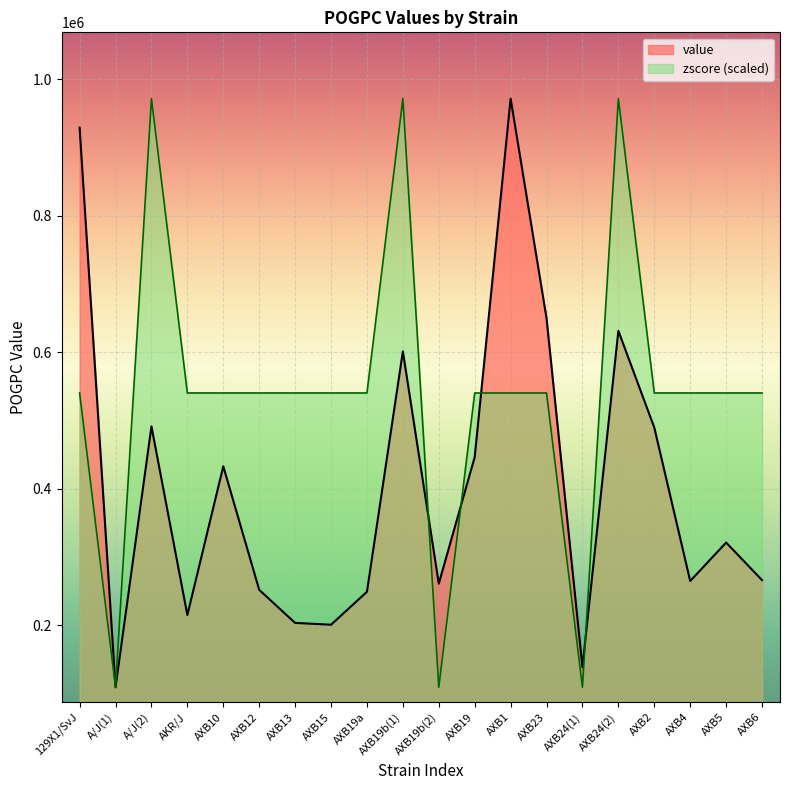

What is the label of the 15th point from the right?

AXB12